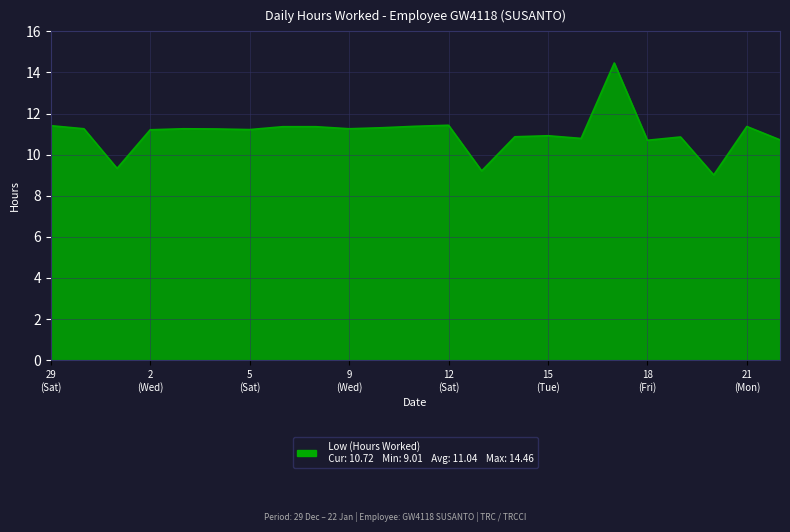

Does the chart have visible grid lines?

Yes